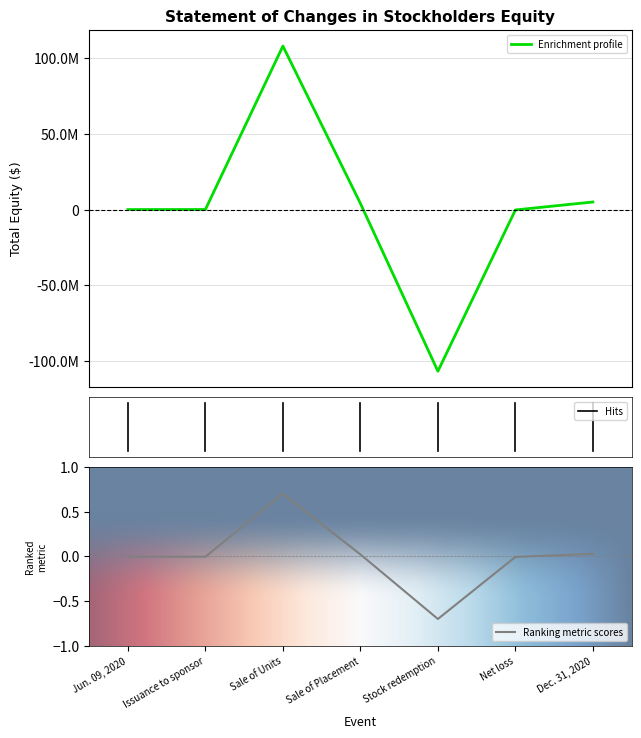

List the labels in order of value, largest first.

Sale of Units, Dec. 31, 2020, Sale of Placement, Issuance to sponsor, Jun. 09, 2020, Net loss, Stock redemption